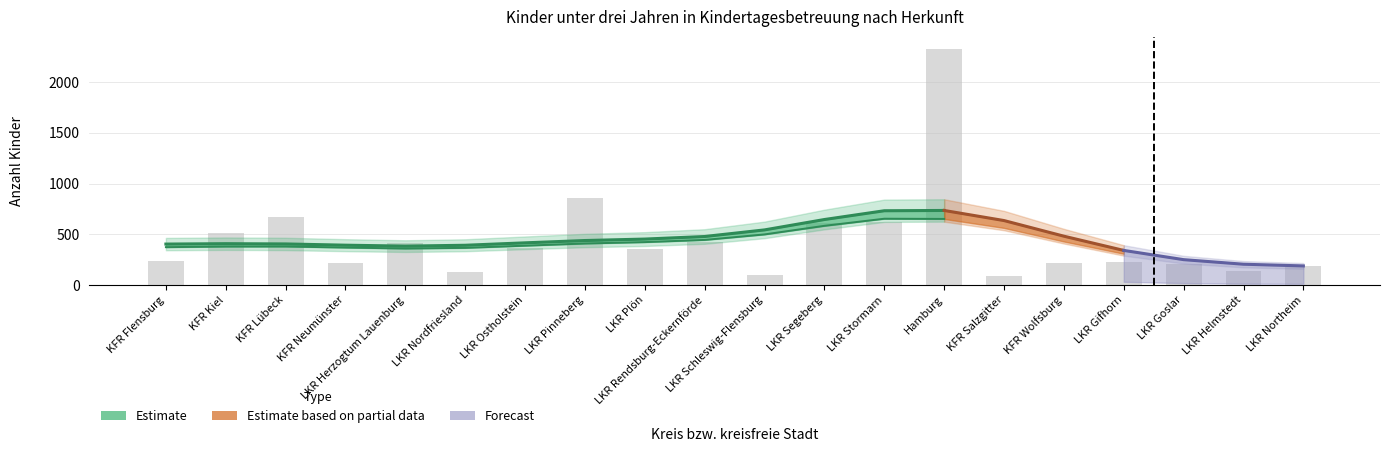

At which label does Gesamt first exceed 353?

KFR Kiel